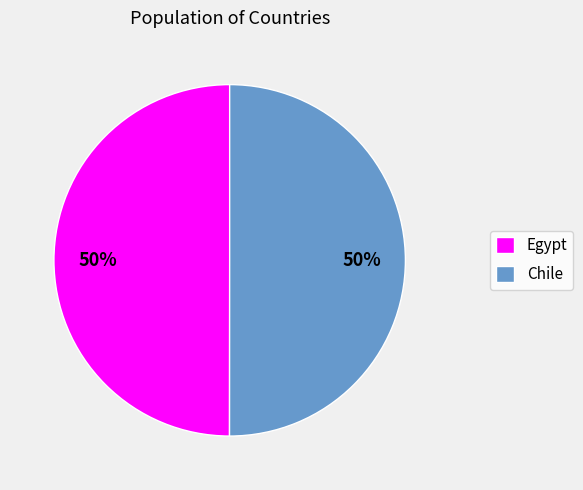

Approximately how many times larger is the value at Chile compared to Egypt?

1.0